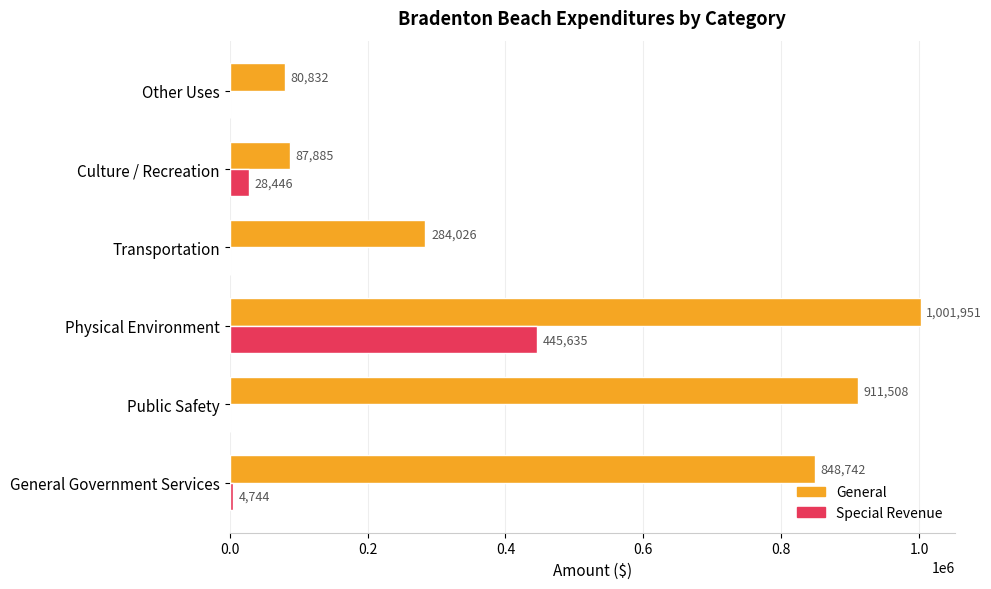

What is the maximum value shown in the chart?

1001951